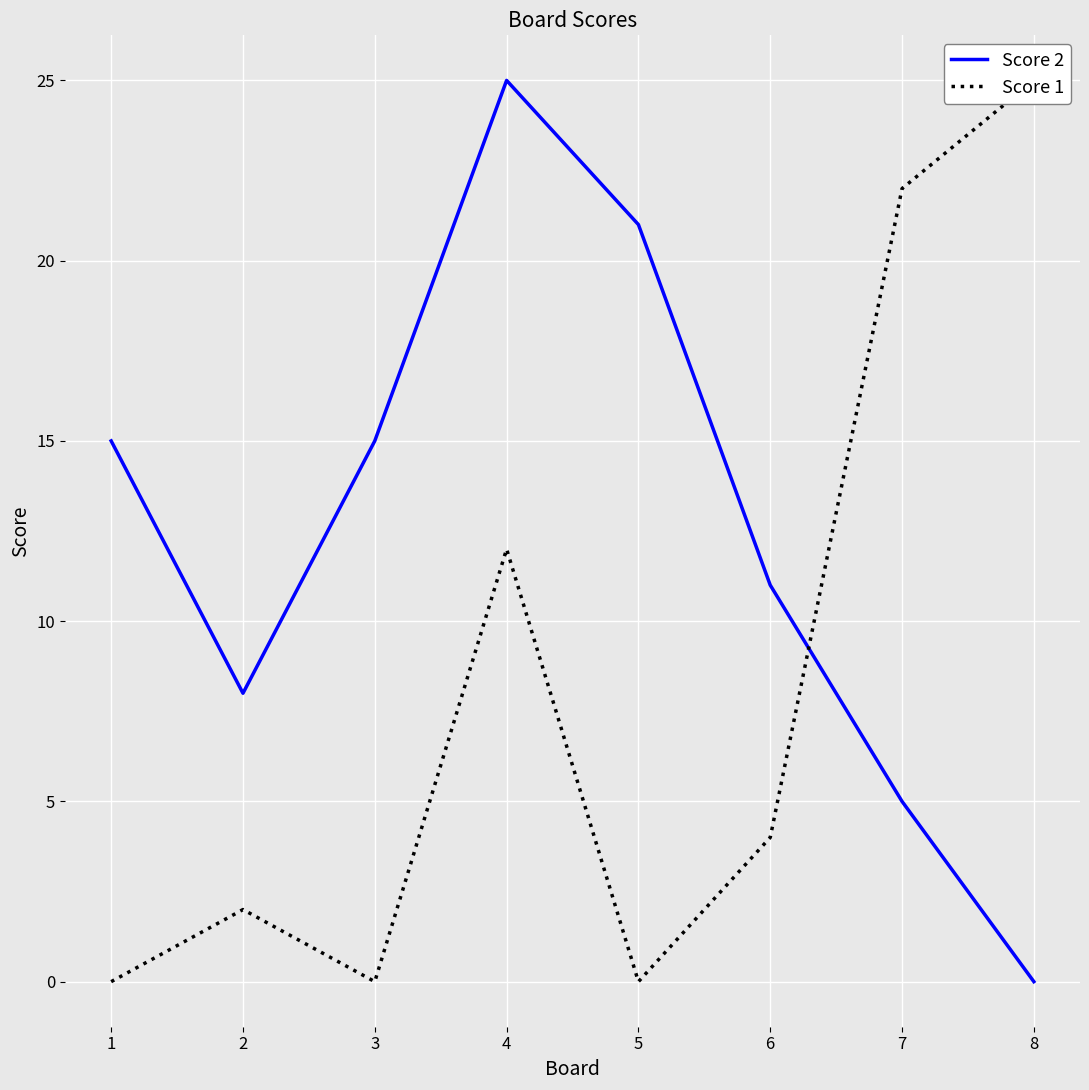

What is the sum of all Score 1 values?

65